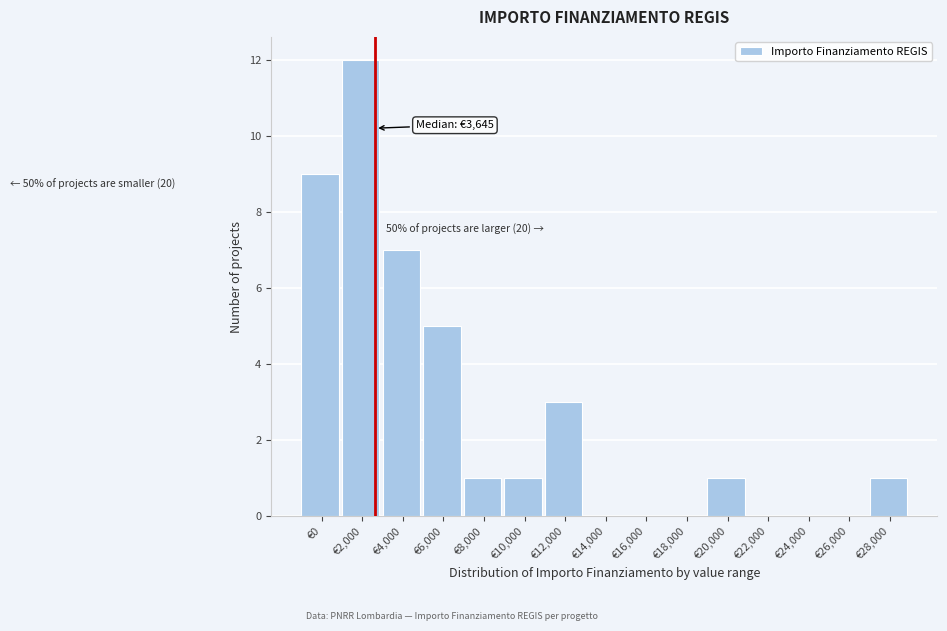

Reading left to right, transcribe all the data shown in this chart.

€0=9	€2,000=12	€4,000=7	€6,000=5	€8,000=1	€10,000=1	€12,000=3	€14,000=0	€16,000=0	€18,000=0	€20,000=1	€22,000=0	€24,000=0	€26,000=0	€28,000=1